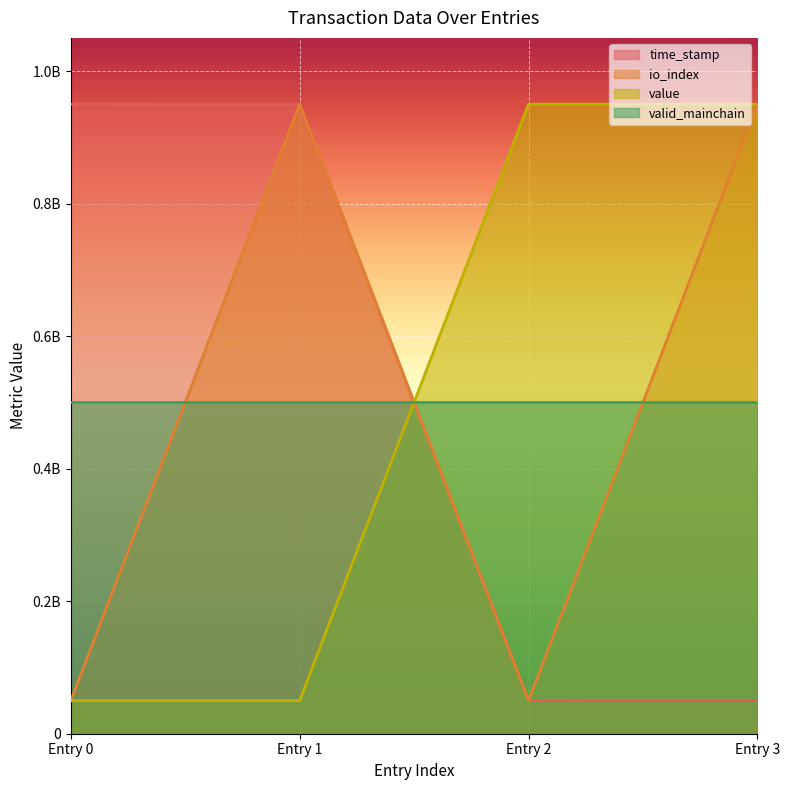

How many interior local valleys does the io_index series have?

1